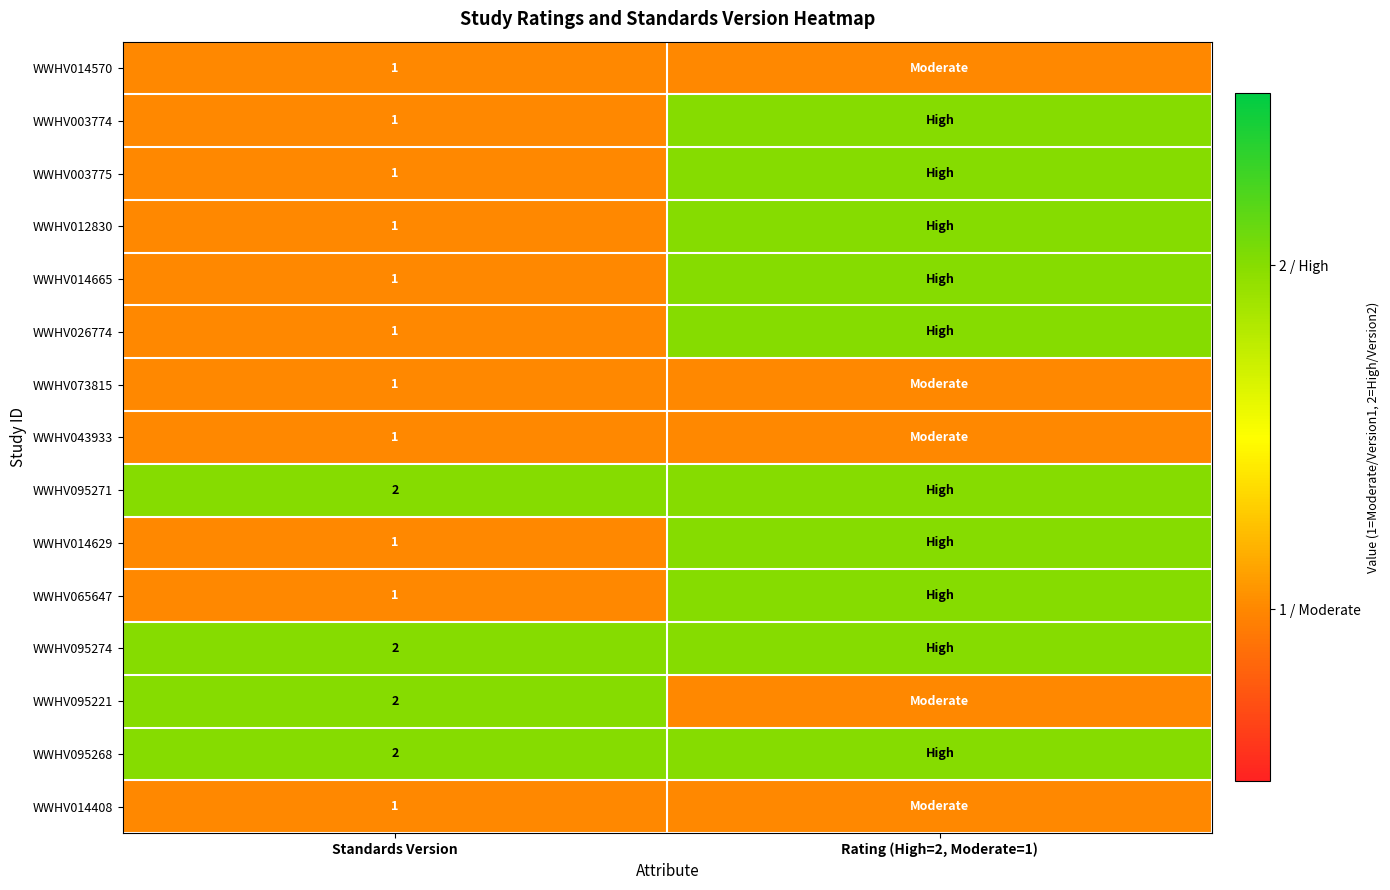

The WWHV003775 series shows 1 at Standards Version. True or false?

True